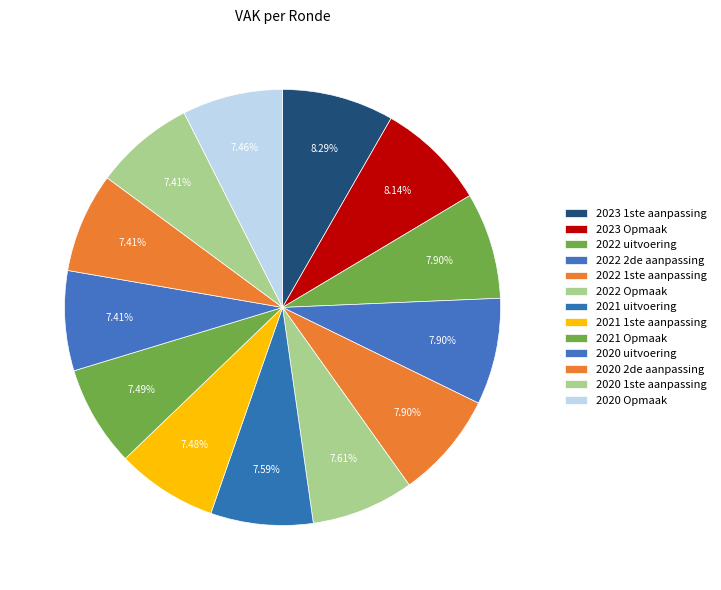

Count the number of slices in the pie.

13